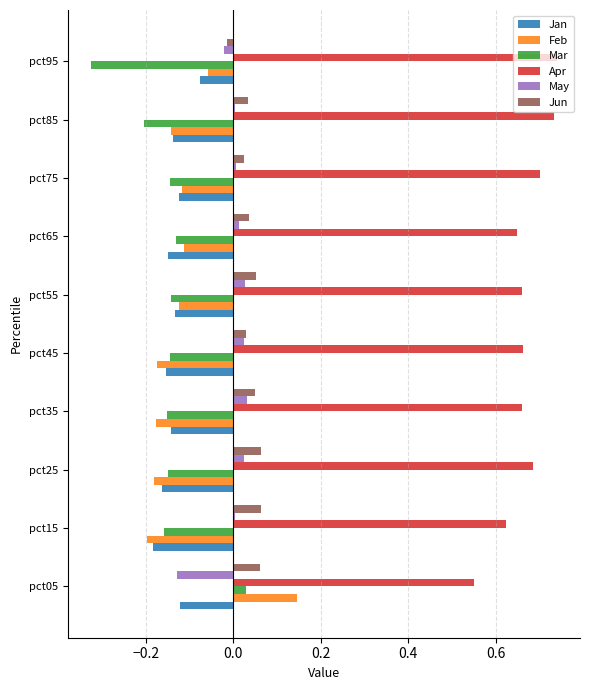

What is the sum of all Jan values?

-1.4